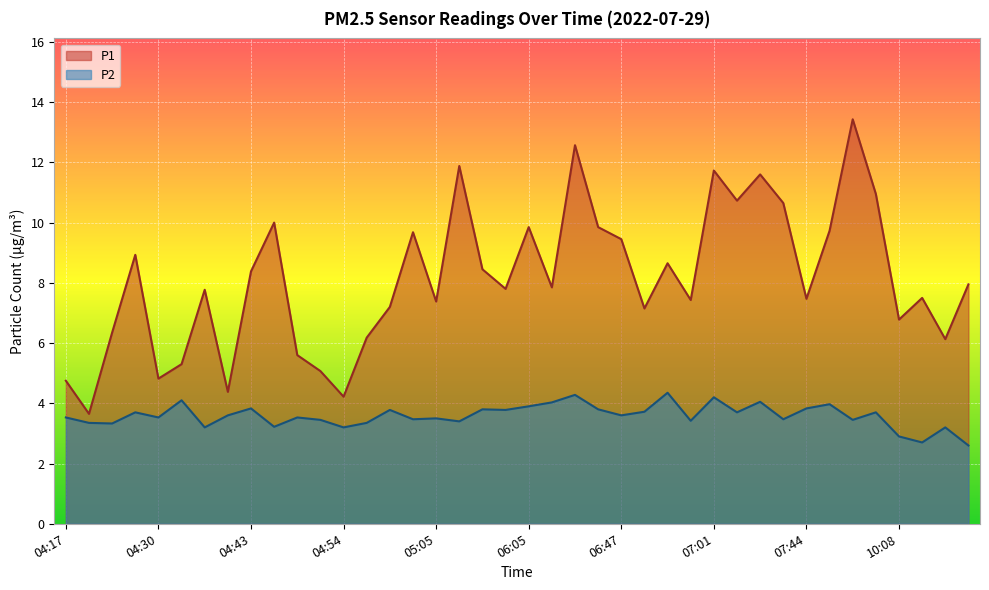

What is the total value across all series at 05:05?

10.9